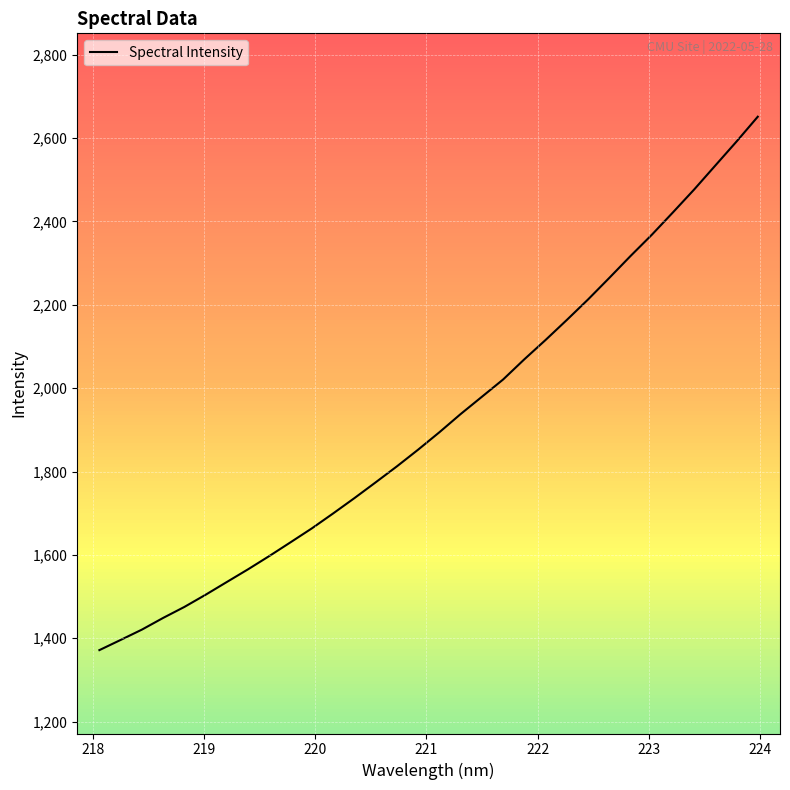

What is the maximum value shown in the chart?

2651.0